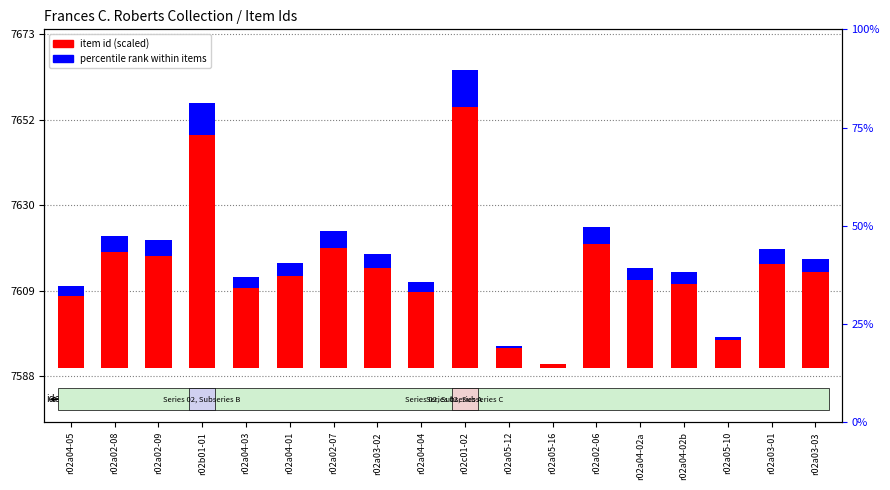

Reading right to left, what are all the values shown in this chart?

item id (scaled): r02a03-03=0.4	r02a03-01=0.4	r02a05-10=0.1	r02a04-02b=0.3	r02a04-02a=0.4	r02a02-06=0.5	r02a05-16=0.0	r02a05-12=0.1	r02c01-02=1.1	r02a04-04=0.3	r02a03-02=0.4	r02a02-07=0.5	r02a04-01=0.4	r02a04-03=0.3	r02b01-01=1.0	r02a02-09=0.5	r02a02-08=0.5	r02a04-05=0.3
percentile rank within items: r02a03-03=0.1	r02a03-01=0.1	r02a05-10=0.0	r02a04-02b=0.0	r02a04-02a=0.0	r02a02-06=0.1	r02a05-16=0.0	r02a05-12=0.0	r02c01-02=0.1	r02a04-04=0.0	r02a03-02=0.1	r02a02-07=0.1	r02a04-01=0.1	r02a04-03=0.0	r02b01-01=0.1	r02a02-09=0.1	r02a02-08=0.1	r02a04-05=0.0